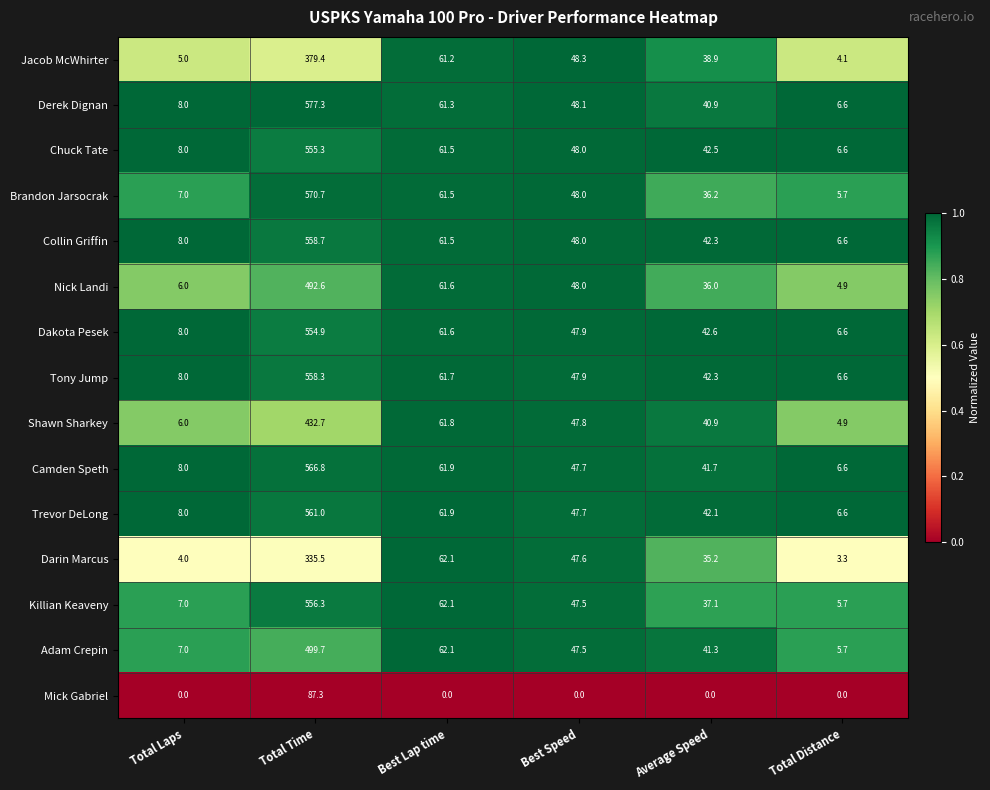

Where does the Tony Jump series first go above 47?

Total Time